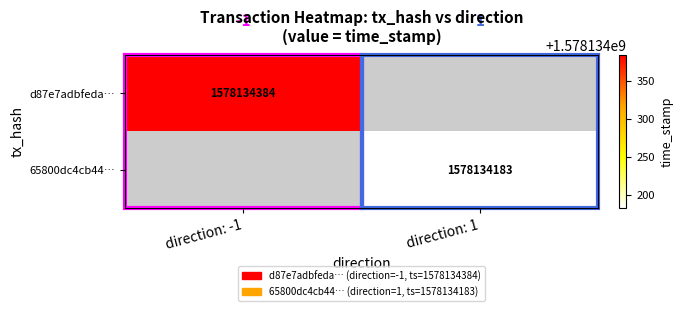

True or false: 65800dc4cb44982f529a5972b11883d3475da17 has a value of 2723279485 at 1.

False